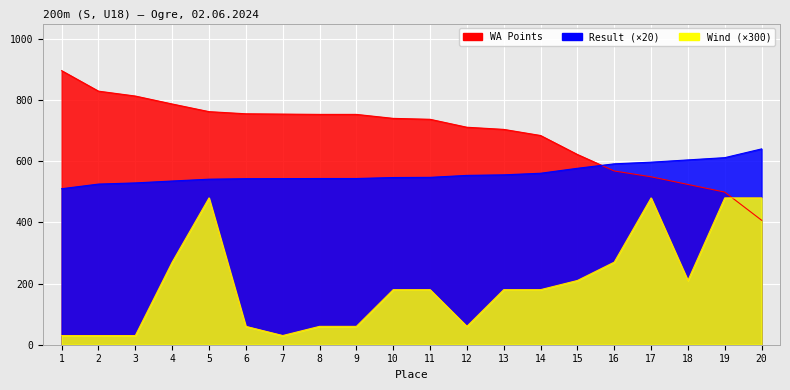

At 15, list the series in order from largest to smallest.

WA, Result, Wind